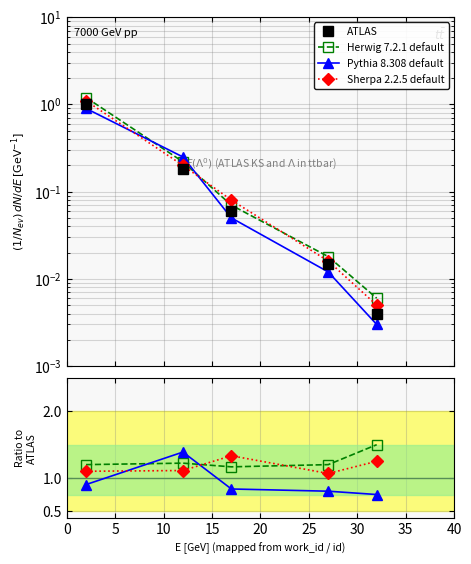

At how many categories does at least one series exceed 0?

5